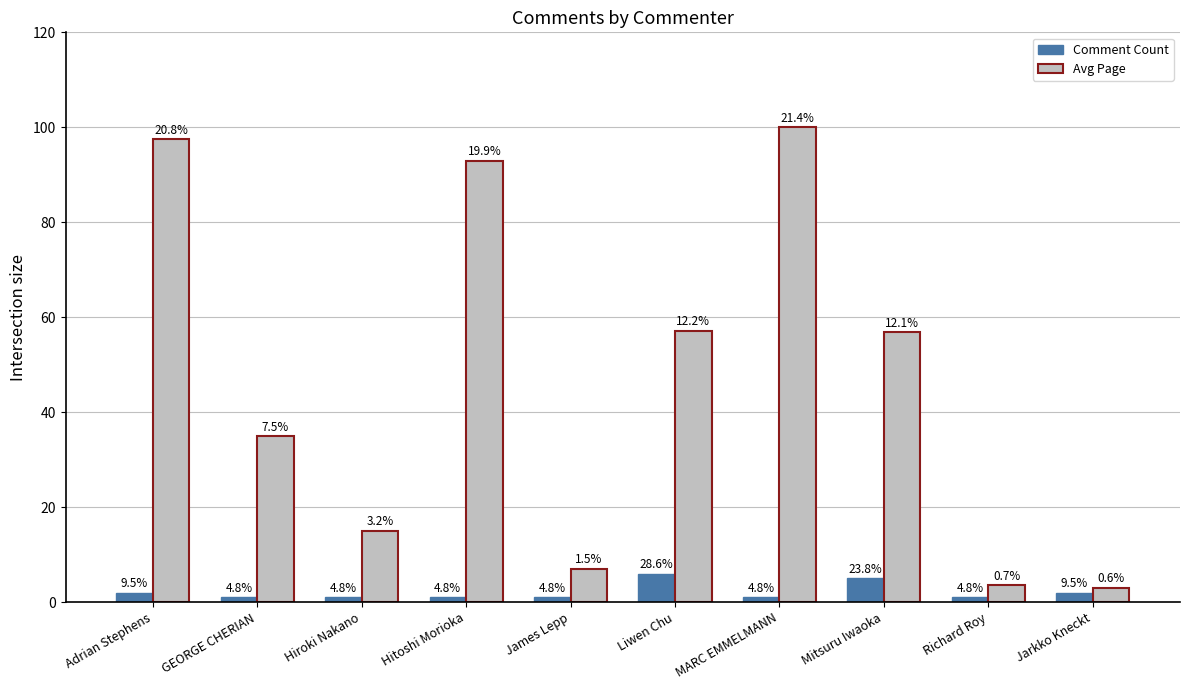

At which category is the sum across all series the highest?

MARC EMMELMANN